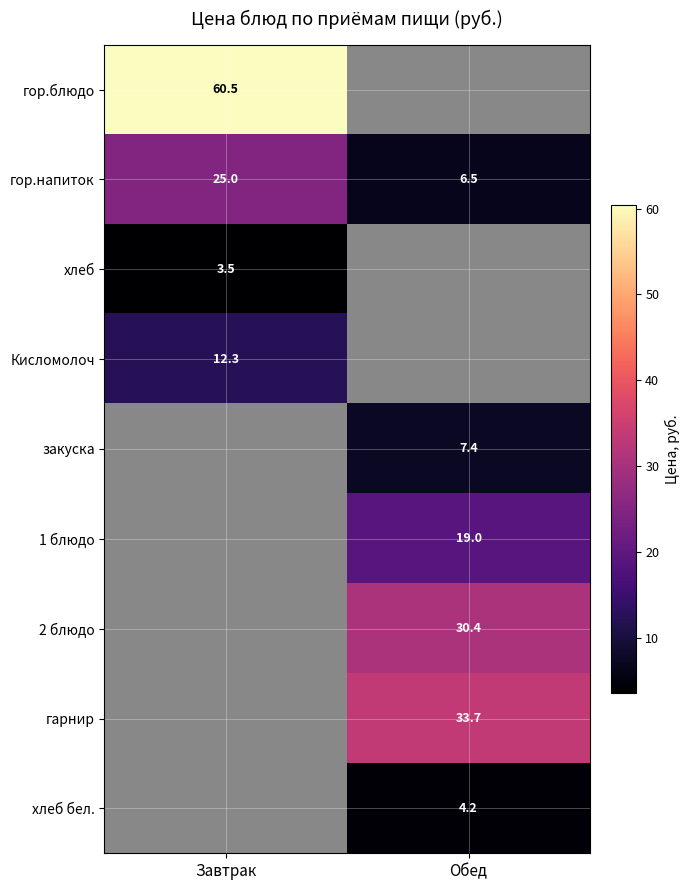

Is the value of 1 блюдо at Обед greater than the value of хлеб at Завтрак?

Yes